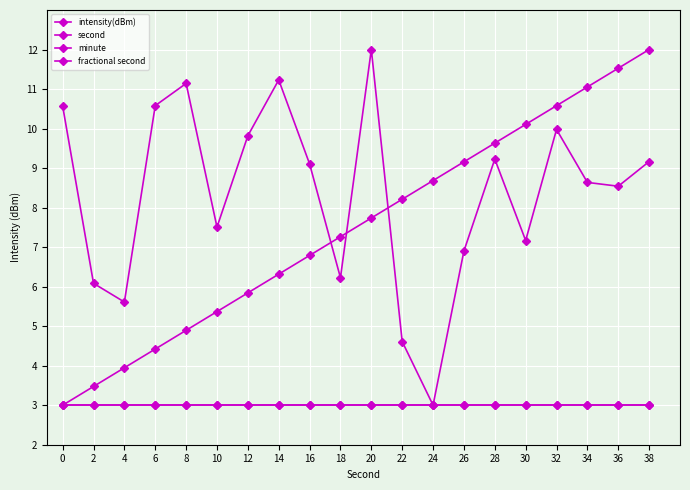

How many values in the second series exceed 7?

11